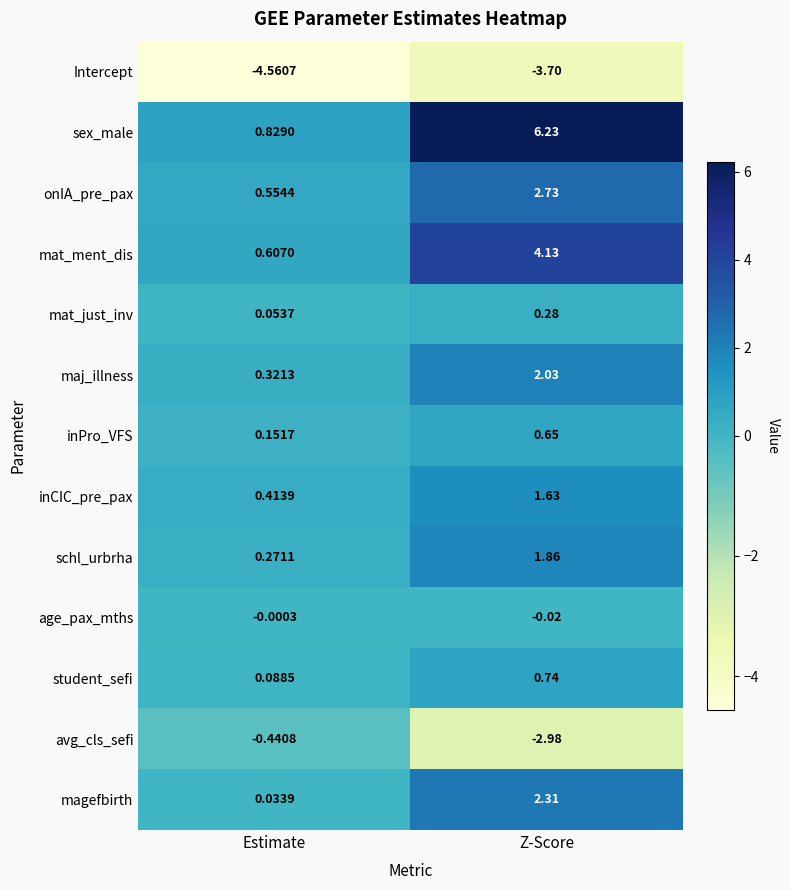

Rank the series at Z-Score from highest to lowest value.

sex_male, mat_ment_dis, onIA_pre_pax, magefbirth, maj_illness, schl_urbrha, inCIC_pre_pax, student_sefi, inPro_VFS, mat_just_inv, age_pax_mths, avg_cls_sefi, Intercept